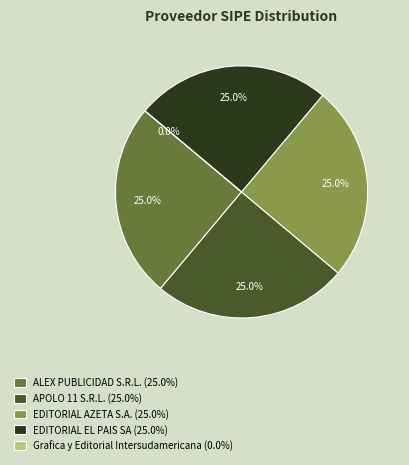

To the nearest percent, what is the combined percentage of EDITORIAL EL PAIS SA and ALEX PUBLICIDAD S.R.L.?

50%